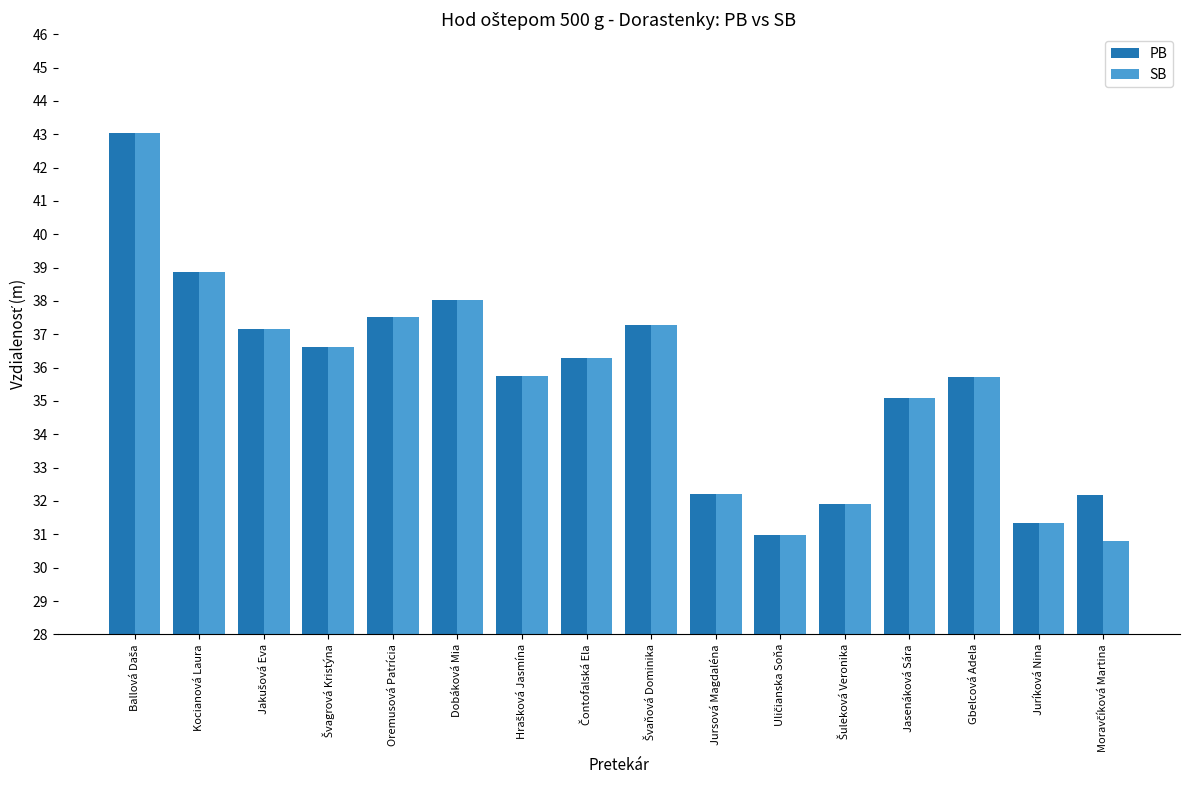

What value does the PB series have at Oremusová Patrícia?

37.5